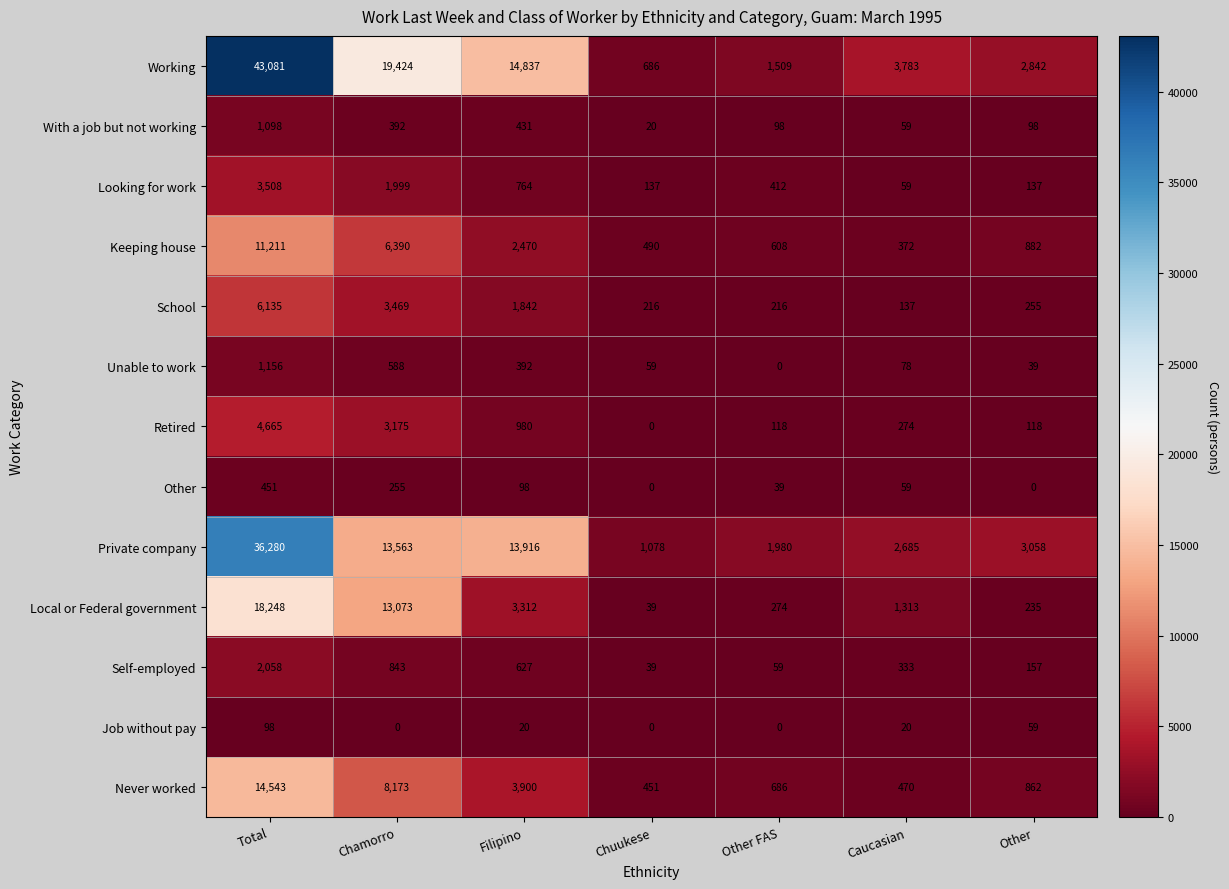

Which series has the largest total across all categories?

Working